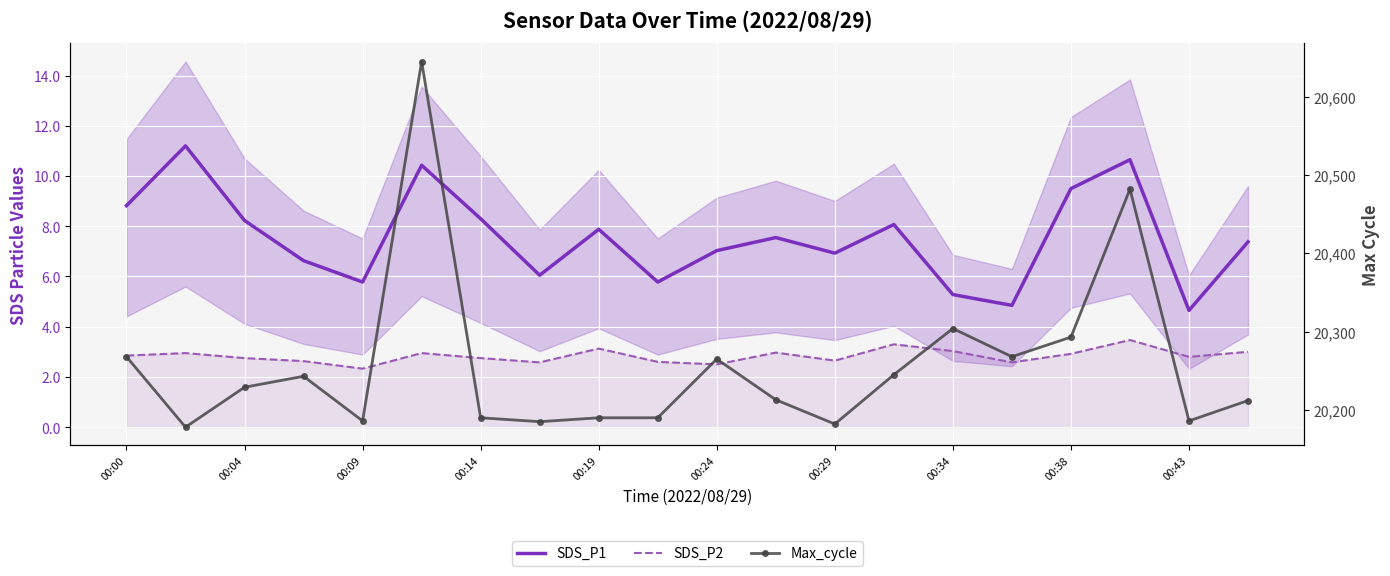

How many data points in Max_cycle are less than 20229?

10